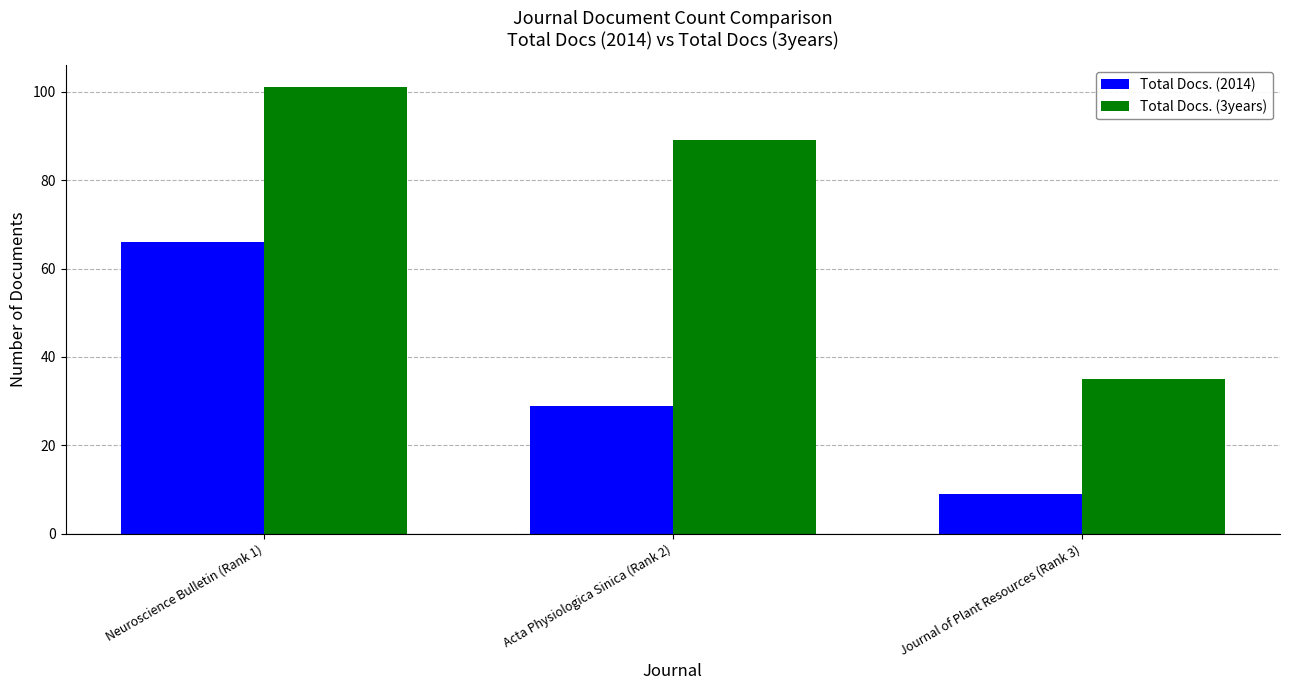

What is the average value of the Total Docs. (2014) series?

35